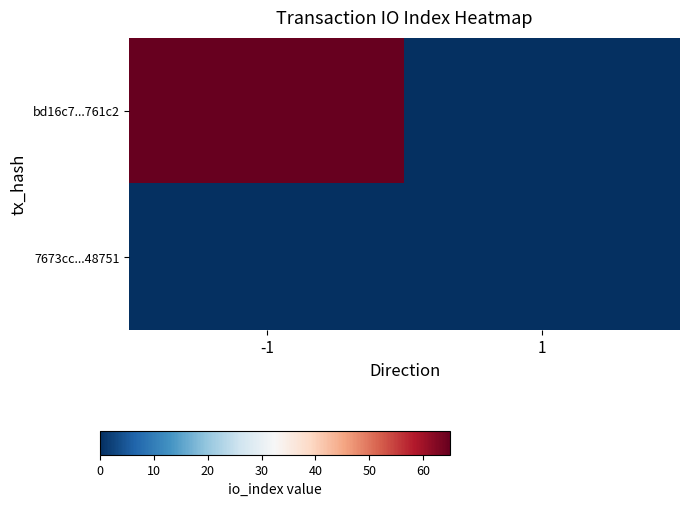

Reading left to right, what are all the values shown in this chart?

bd16c7...761c2: -1=65	1=0
7673cc...48751: -1=0	1=0